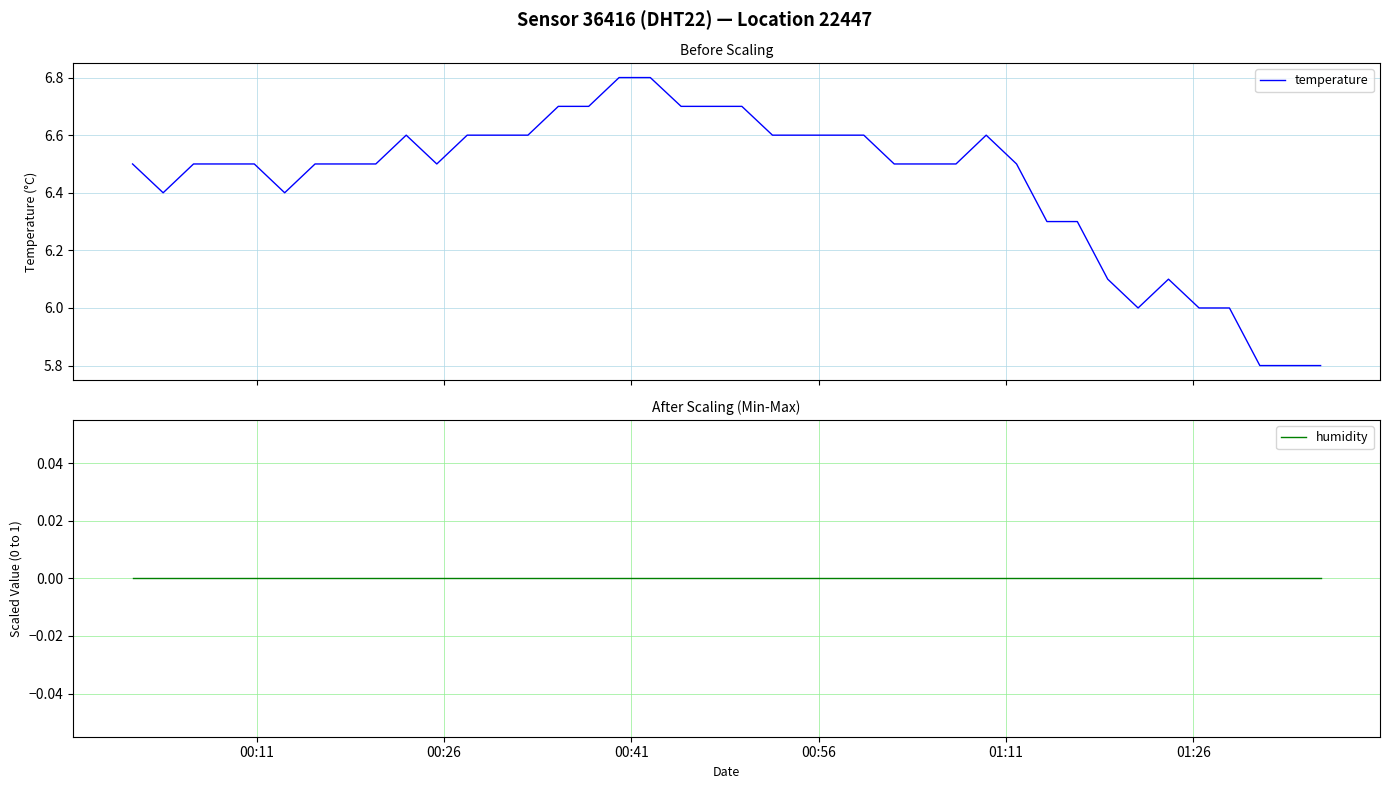

Is this an area chart (filled region under the line)?

No